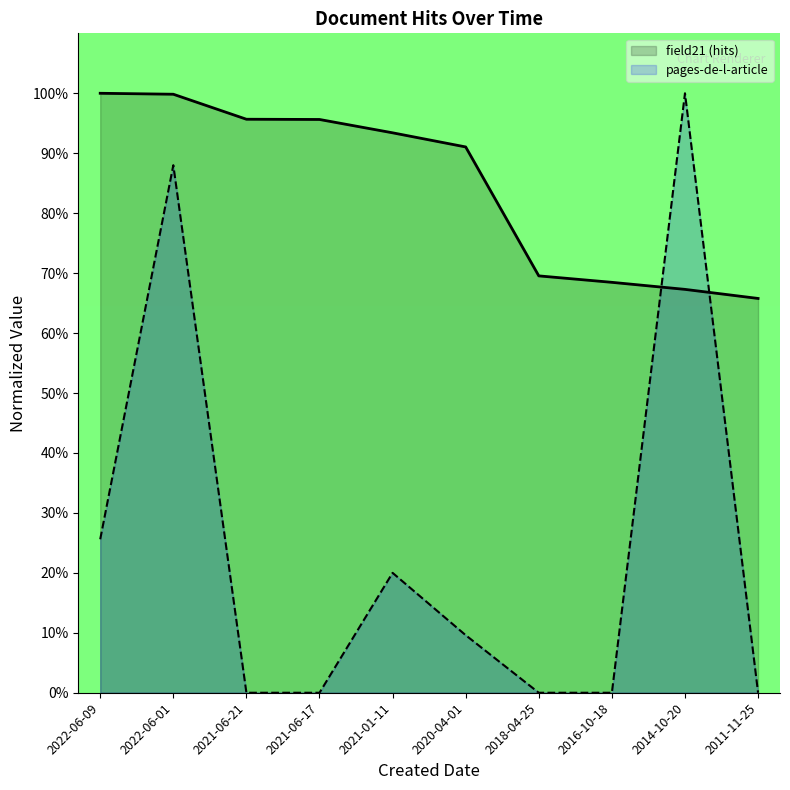

True or false: field21 has a value of 146.8 at 2021-01-11.

False